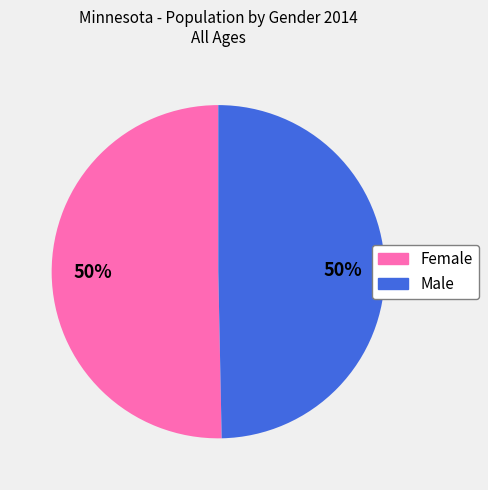

Is the sum of Female and Male greater than half?

Yes